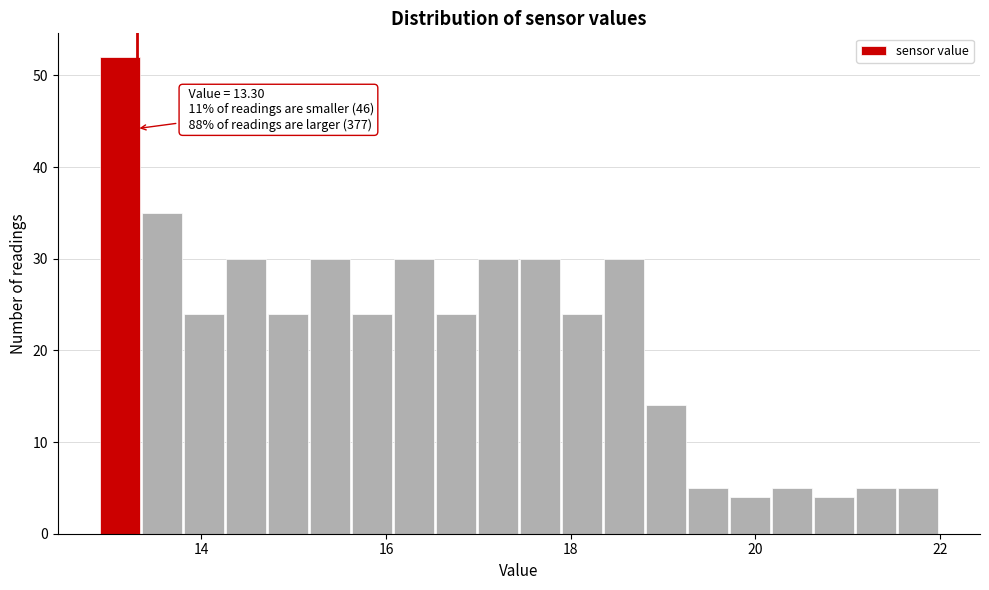

Around what value on the x-axis is the tallest bar? Give the approximate position of its centre, as read against the axis.

13.2